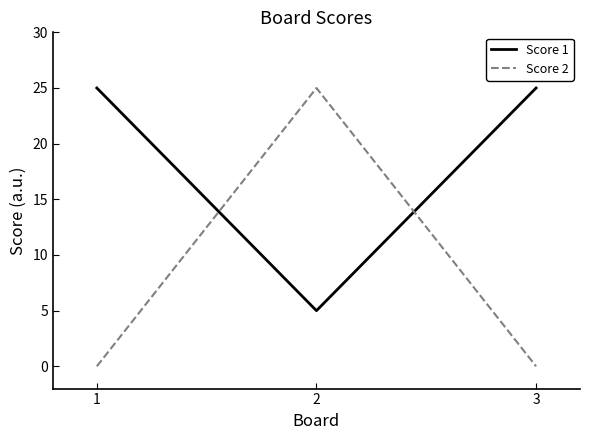

At 2, list the series in order from smallest to largest.

Score 1, Score 2